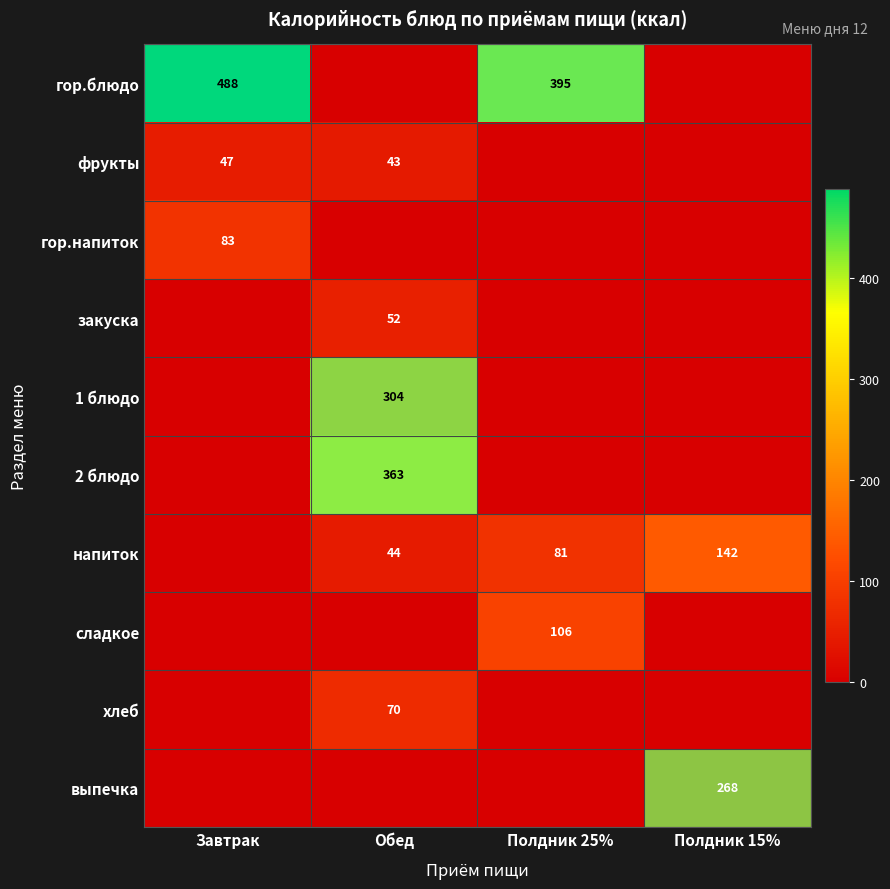

The value of фрукты at Обед is 9. True or false?

False